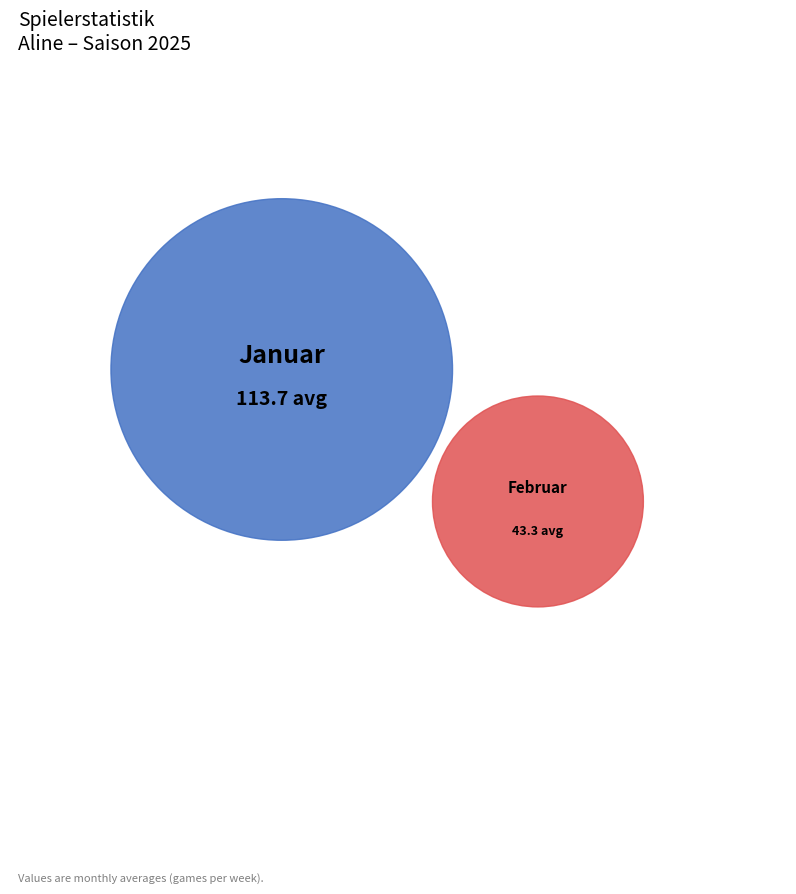

To the nearest percent, what is the difference between the largest and smallest slice percentages?

45%